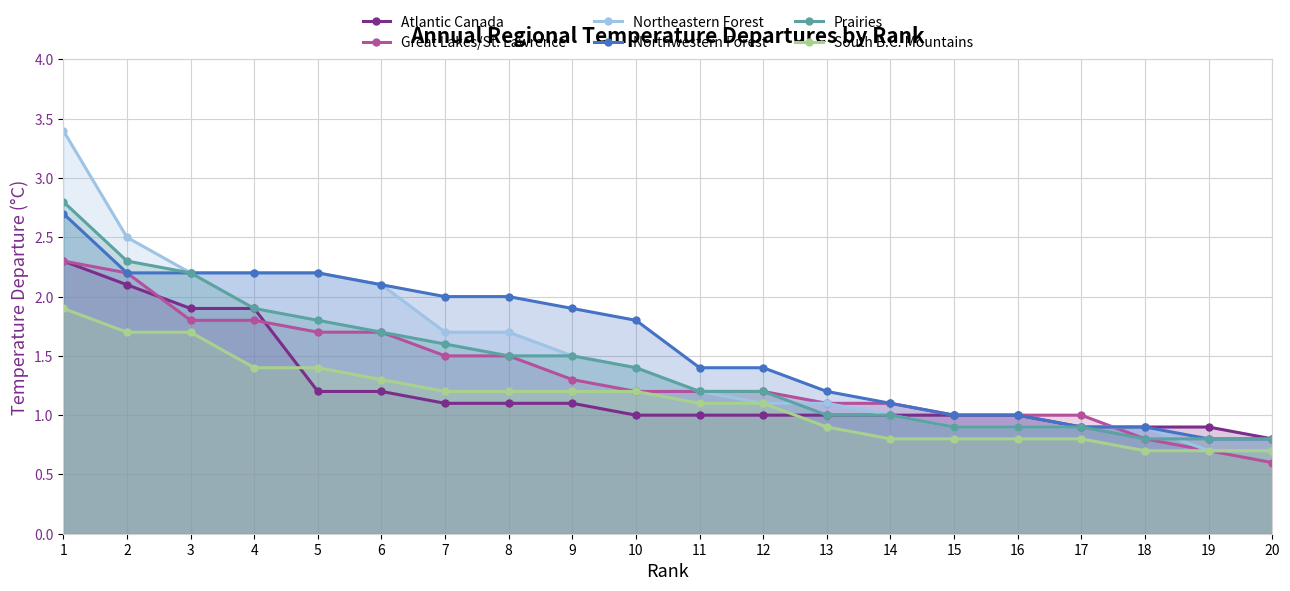

Which series has the largest total across all categories?

Northwestern Forest